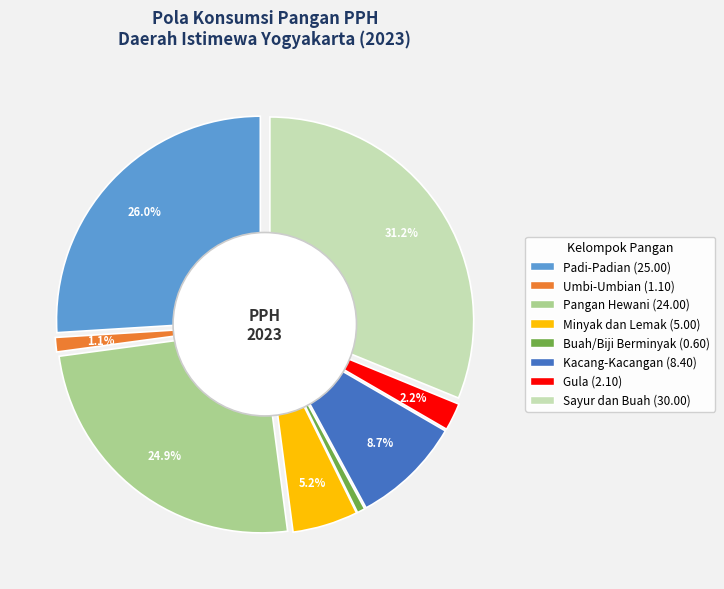

How much of the chart is everything except Umbi-Umbian?

98.9%